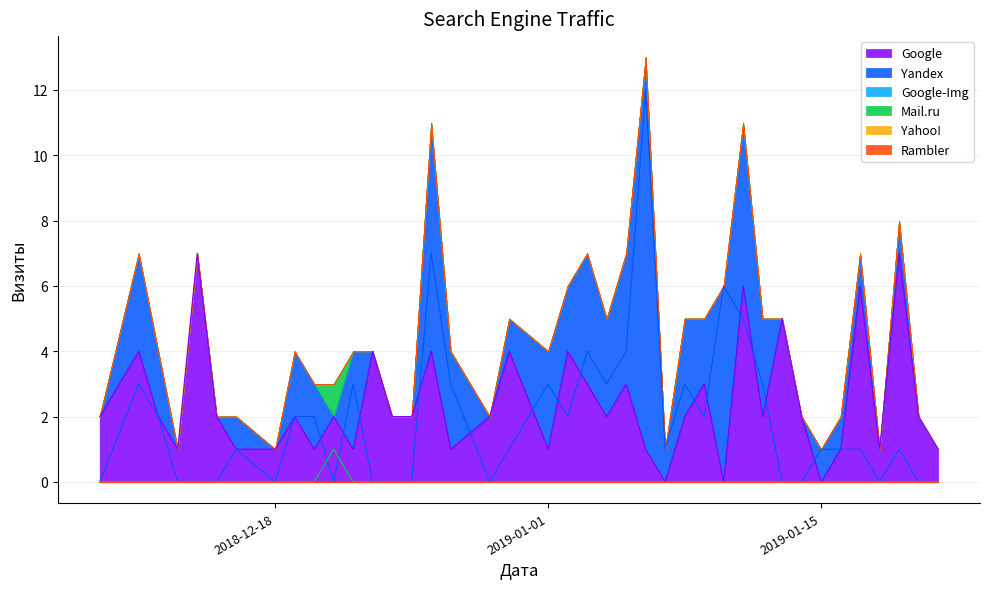

Between 2018-12-13 and 2019-01-14, which series saw the biggest shift?

Google